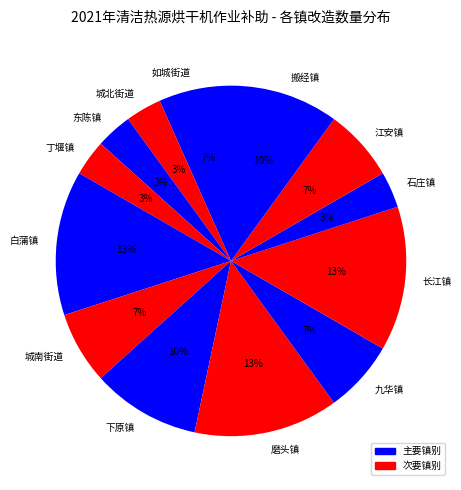

What is the ratio of the value at 石庄镇 to the value at 东陈镇?

1.0